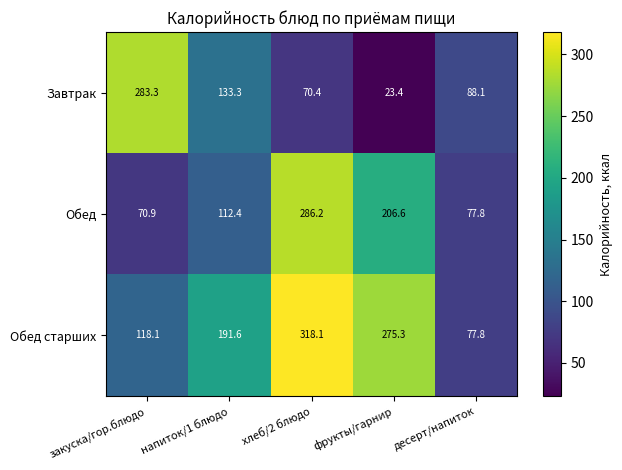

Is it true that Завтрак equals 31.1 at фрукты/гарнир?

False